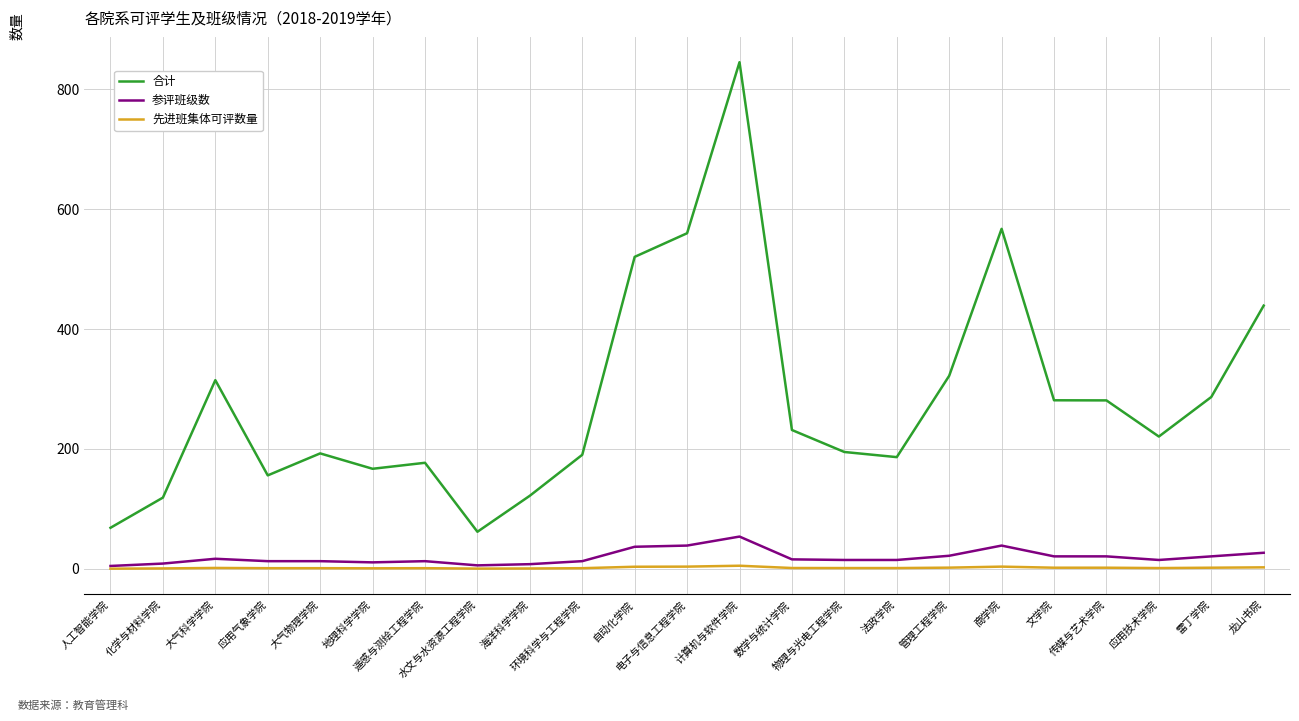

True or false: 参评班级数 has more than 2 points higher than both neighbors.

True